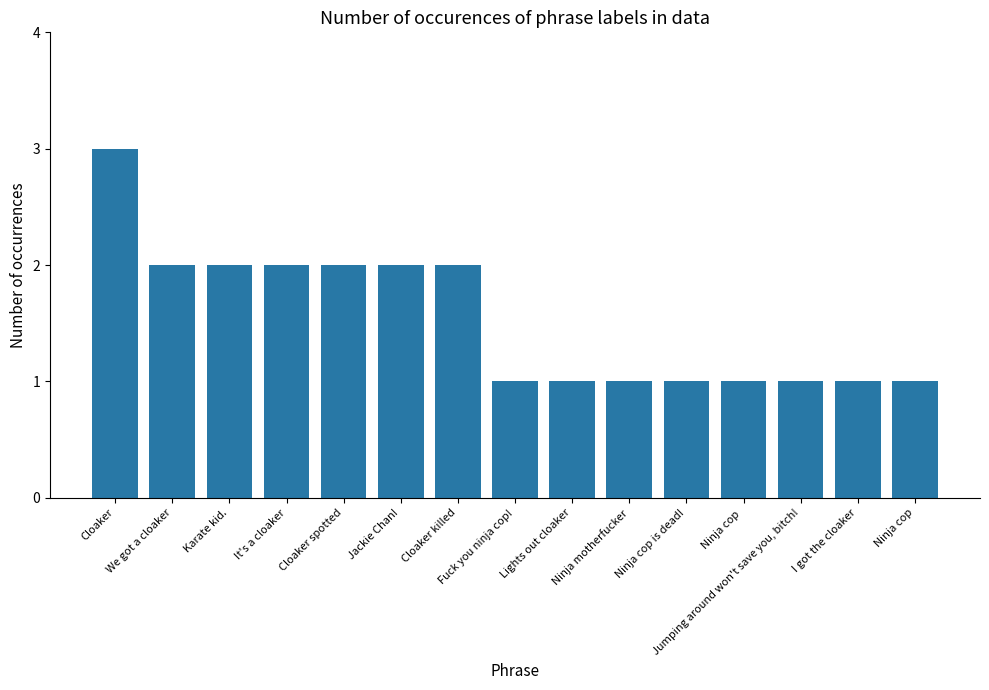

What is the average value?

2